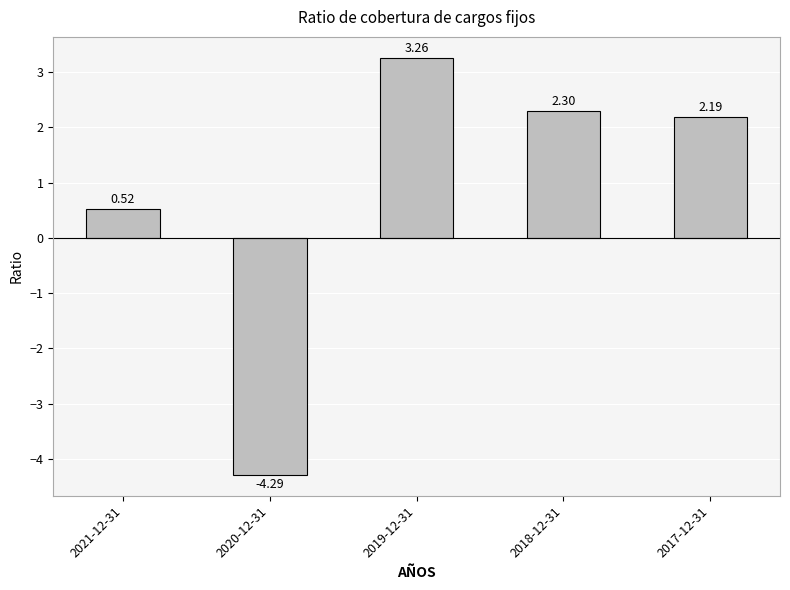

True or false: the data shows 1.3 at 2018-12-31.

False